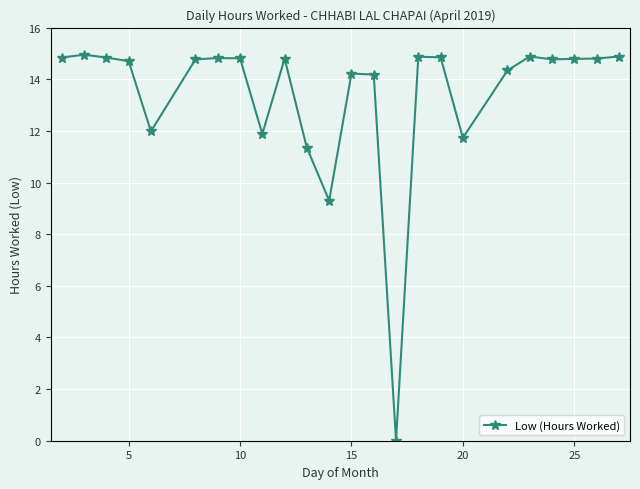

What is the sum of all values?

321.3